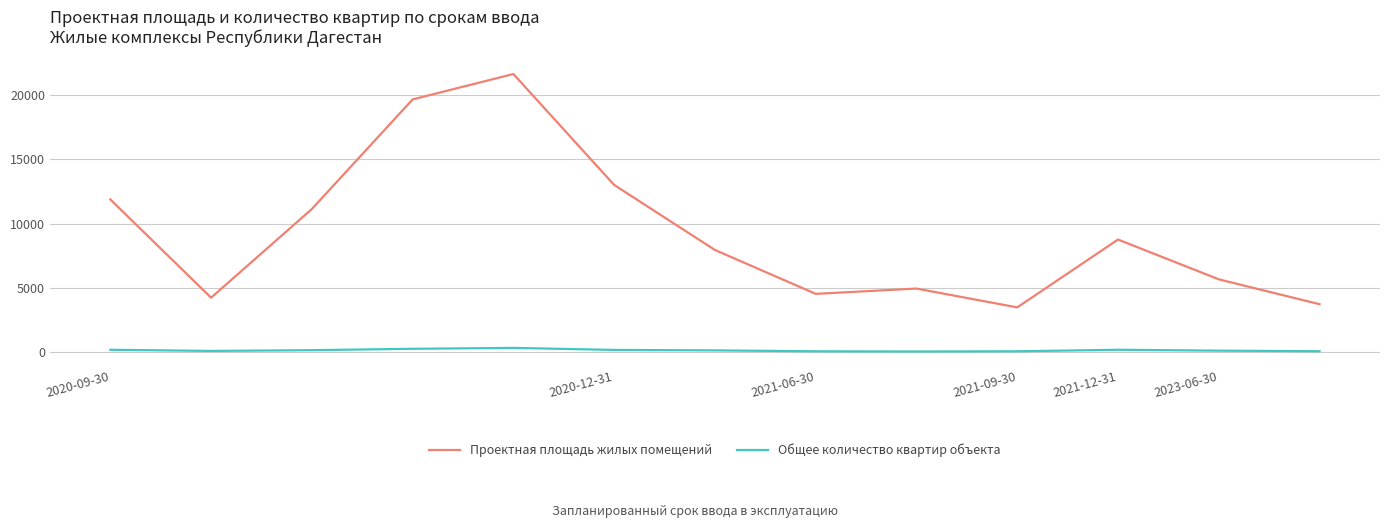

What is the difference between the maximum and minimum values in the Проектная площадь жилых помещений series?

18163